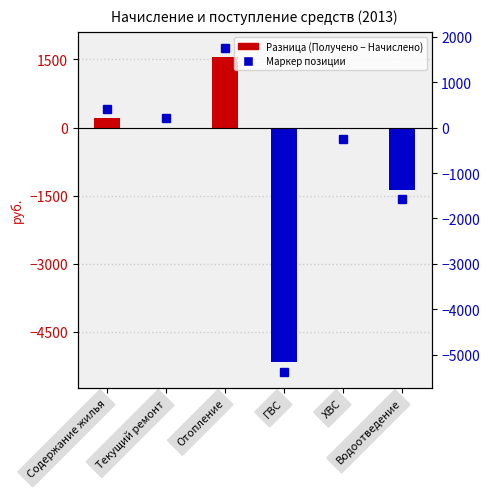

At which label is the value closest to -1811?

Водоотведение